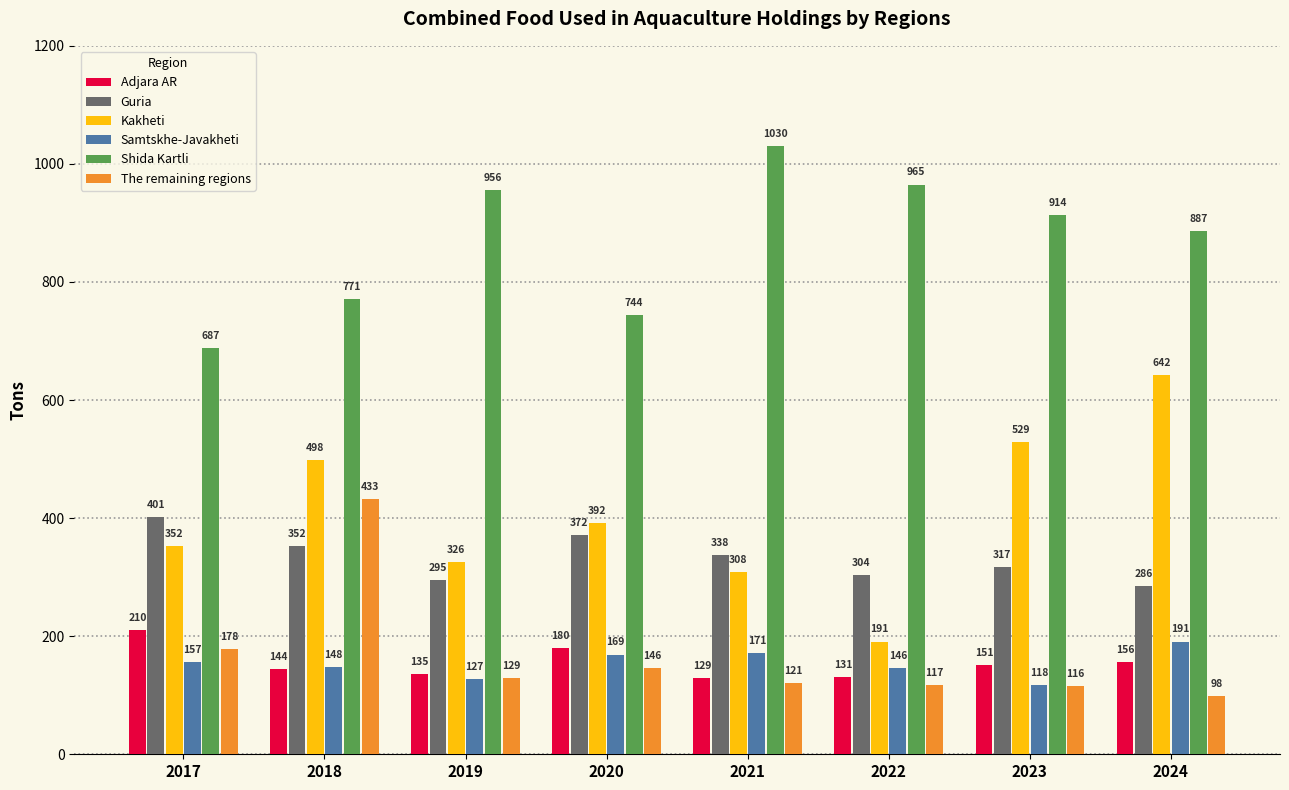

How many bars are there in each group?

6